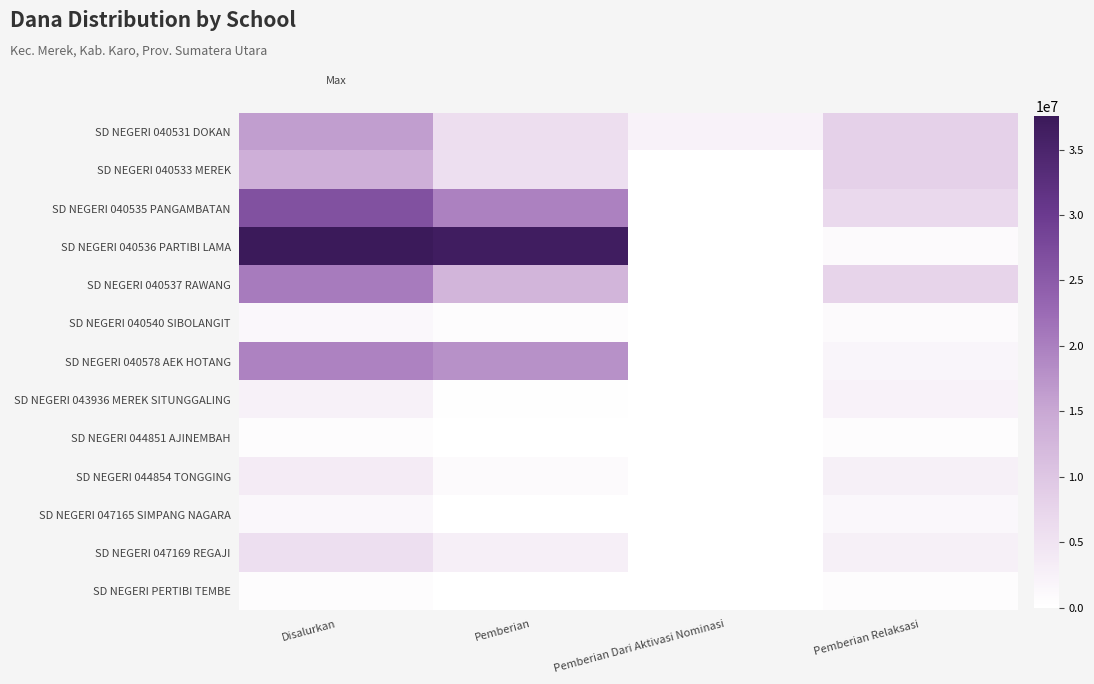

Reading left to right, extract all data points from this chart.

SD NEGERI 040531 DOKAN: Disalurkan=16200000	Pemberian=5850000	Pemberian Dari Aktivasi Nominasi=2250000	Pemberian Relaksasi=8100000
SD NEGERI 040533 MEREK: Disalurkan=13725000	Pemberian=5625000	Pemberian Dari Aktivasi Nominasi=0	Pemberian Relaksasi=8100000
SD NEGERI 040535 PANGAMBATAN: Disalurkan=26550000	Pemberian=19800000	Pemberian Dari Aktivasi Nominasi=0	Pemberian Relaksasi=6750000
SD NEGERI 040536 PARTIBI LAMA: Disalurkan=37575000	Pemberian=36675000	Pemberian Dari Aktivasi Nominasi=0	Pemberian Relaksasi=900000
SD NEGERI 040537 RAWANG: Disalurkan=20475000	Pemberian=12825000	Pemberian Dari Aktivasi Nominasi=0	Pemberian Relaksasi=7650000
SD NEGERI 040540 SIBOLANGIT: Disalurkan=1350000	Pemberian=450000	Pemberian Dari Aktivasi Nominasi=0	Pemberian Relaksasi=900000
SD NEGERI 040578 AEK HOTANG: Disalurkan=19575000	Pemberian=17775000	Pemberian Dari Aktivasi Nominasi=0	Pemberian Relaksasi=1800000
SD NEGERI 043936 MEREK SITUNGGALING: Disalurkan=2475000	Pemberian=225000	Pemberian Dari Aktivasi Nominasi=0	Pemberian Relaksasi=2250000
SD NEGERI 044851 AJINEMBAH: Disalurkan=450000	Pemberian=0	Pemberian Dari Aktivasi Nominasi=0	Pemberian Relaksasi=450000
SD NEGERI 044854 TONGGING: Disalurkan=3600000	Pemberian=900000	Pemberian Dari Aktivasi Nominasi=0	Pemberian Relaksasi=2700000
SD NEGERI 047165 SIMPANG NAGARA: Disalurkan=1350000	Pemberian=0	Pemberian Dari Aktivasi Nominasi=0	Pemberian Relaksasi=1350000
SD NEGERI 047169 REGAJI: Disalurkan=5625000	Pemberian=2925000	Pemberian Dari Aktivasi Nominasi=0	Pemberian Relaksasi=2700000
SD NEGERI PERTIBI TEMBE: Disalurkan=450000	Pemberian=0	Pemberian Dari Aktivasi Nominasi=0	Pemberian Relaksasi=450000